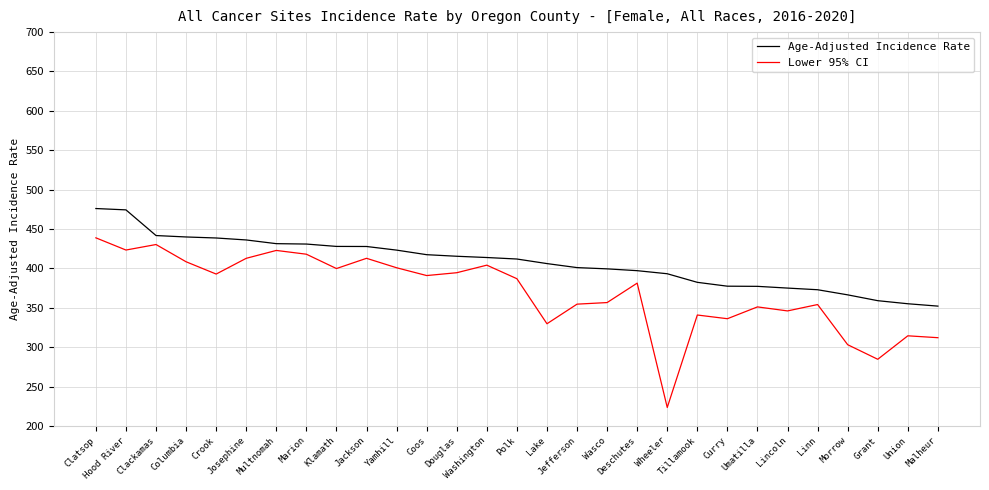

Between Wheeler and Umatilla, which series saw the biggest shift?

Lower 95% CI